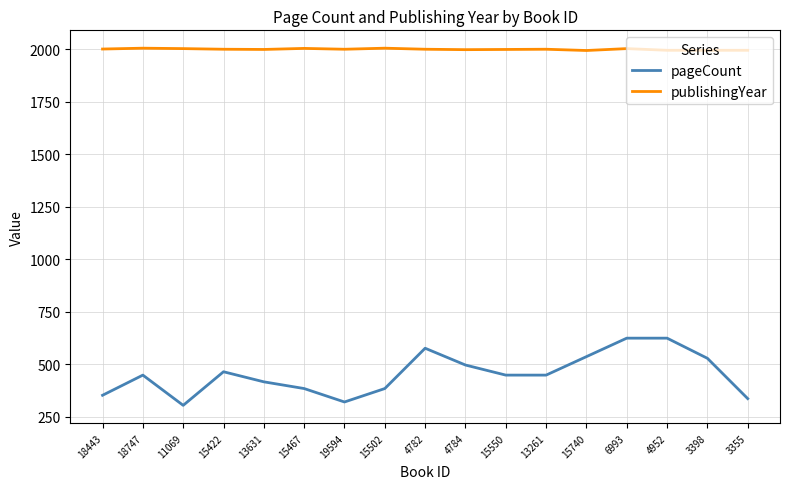

True or false: pageCount and publishingYear intersect in this chart.

False